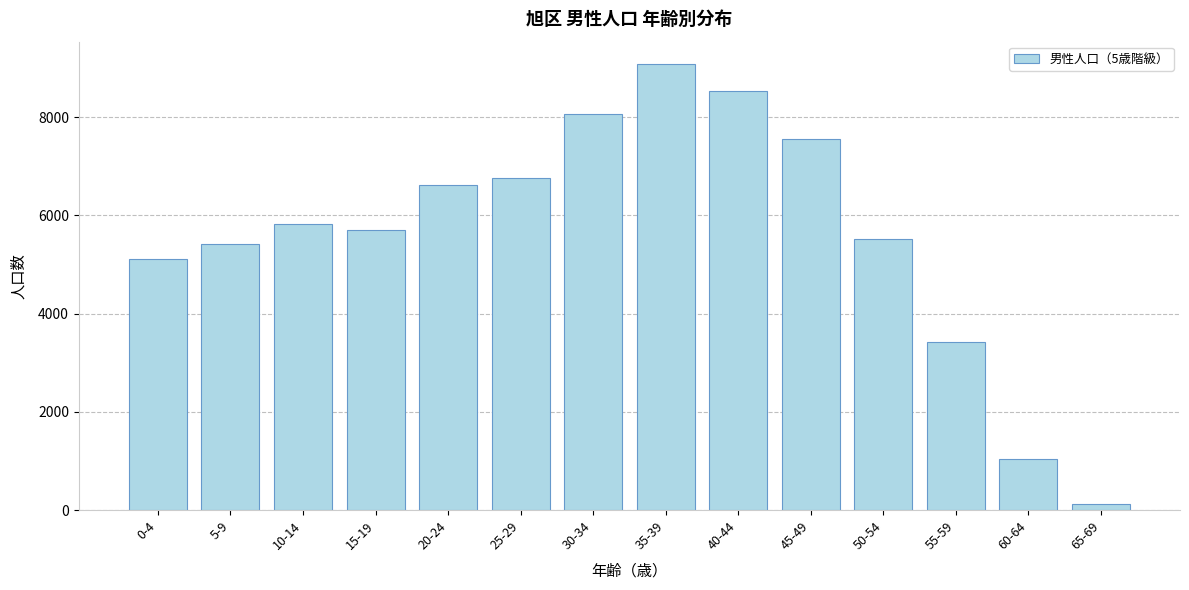

Reading right to left, extract all data points from this chart.

65-69=133	60-64=1048	55-59=3424	50-54=5517	45-49=7549	40-44=8534	35-39=9085	30-34=8071	25-29=6771	20-24=6612	15-19=5704	10-14=5826	5-9=5417	0-4=5106